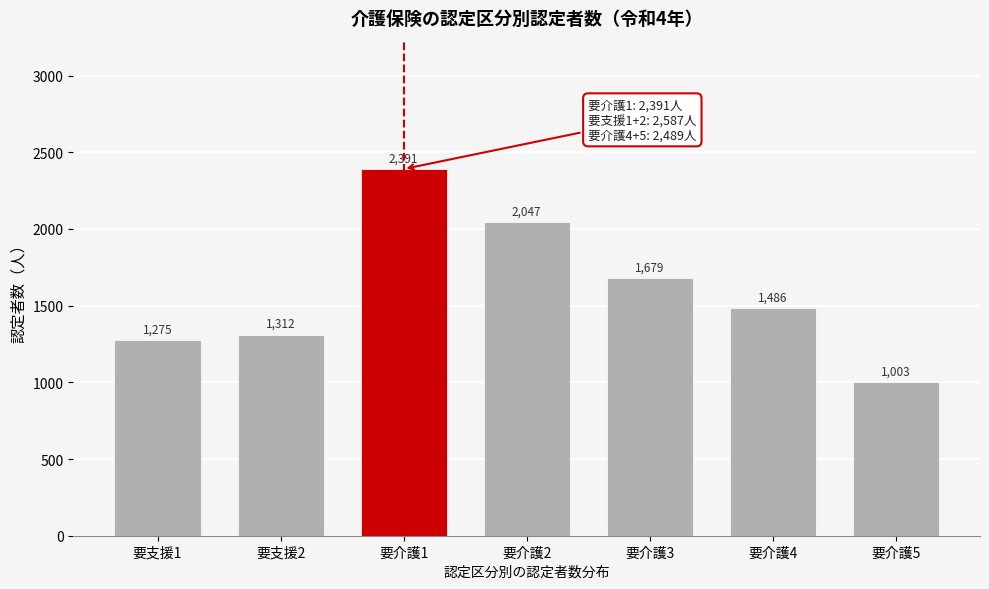

Reading right to left, list all the values displayed in this chart.

要介護5=1003	要介護4=1486	要介護3=1679	要介護2=2047	要介護1=2391	要支援2=1312	要支援1=1275